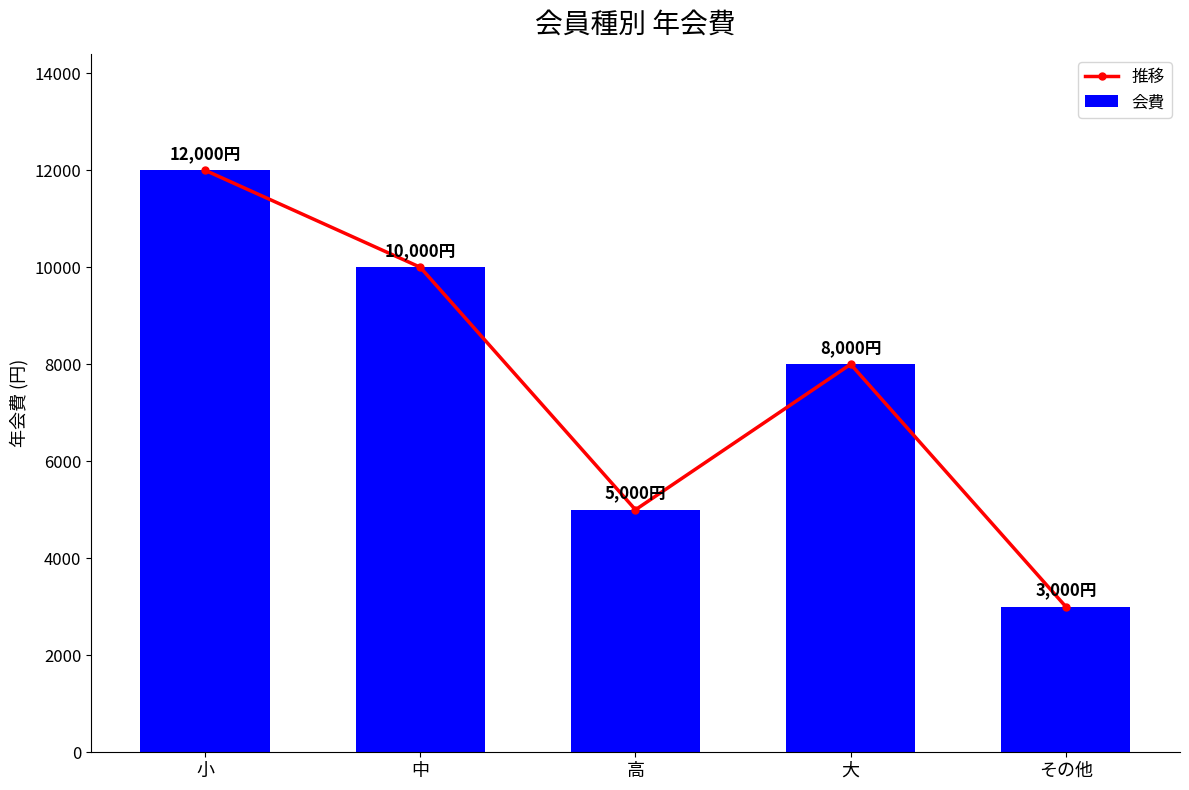

At その他, list the series in order from smallest to largest.

推移, 会費